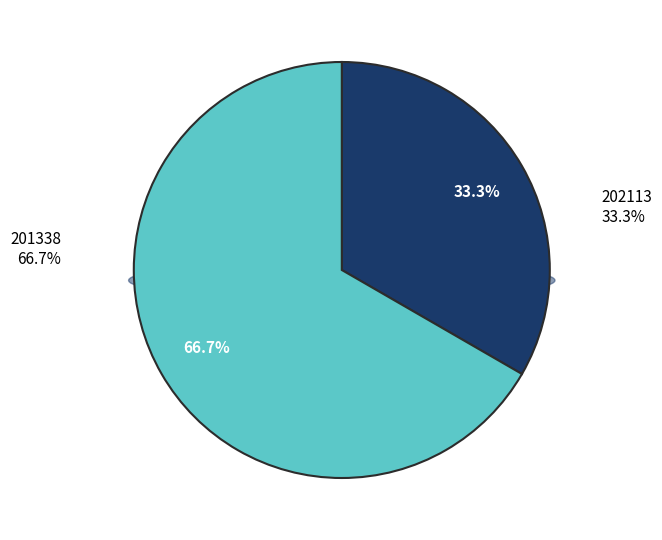

True or false: 201338 accounts for 67% of the total.

True